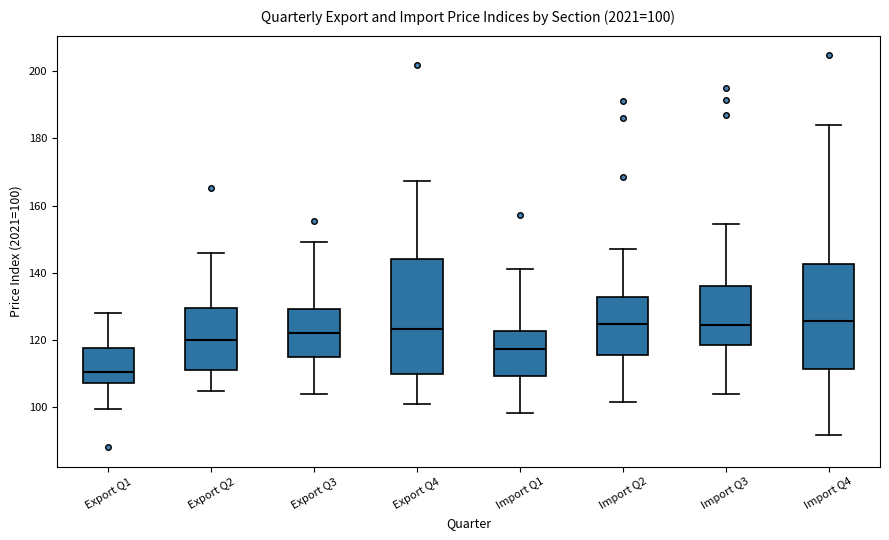

Which box is the tallest, from its lower edge to its upper edge?

Export Q4